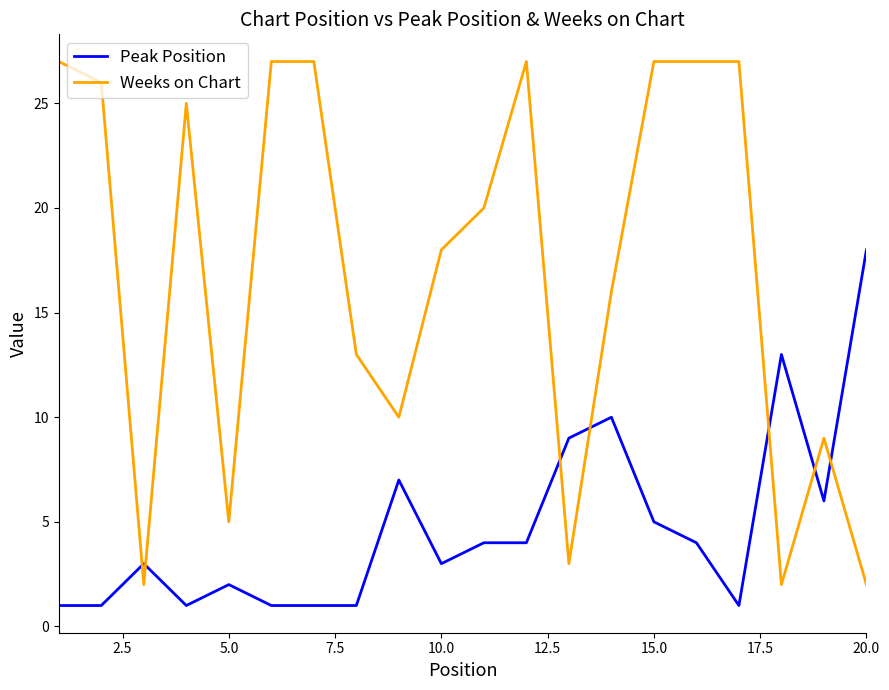

What is the maximum value for Weeks on Chart?

27